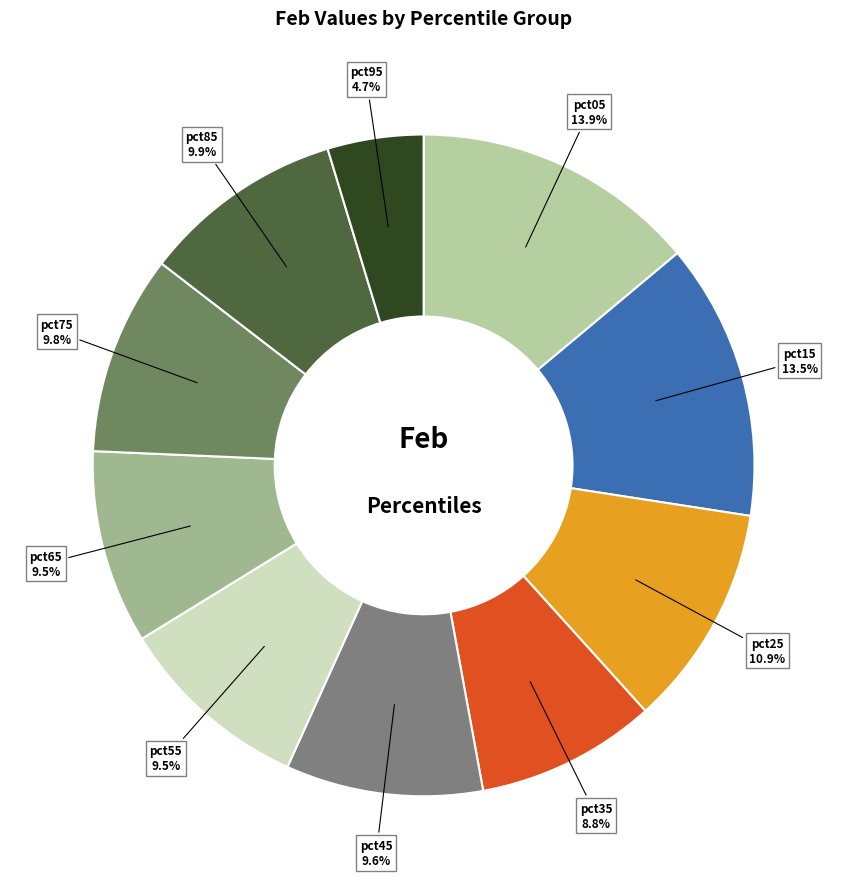

Which category has the smallest portion of the pie?

pct95